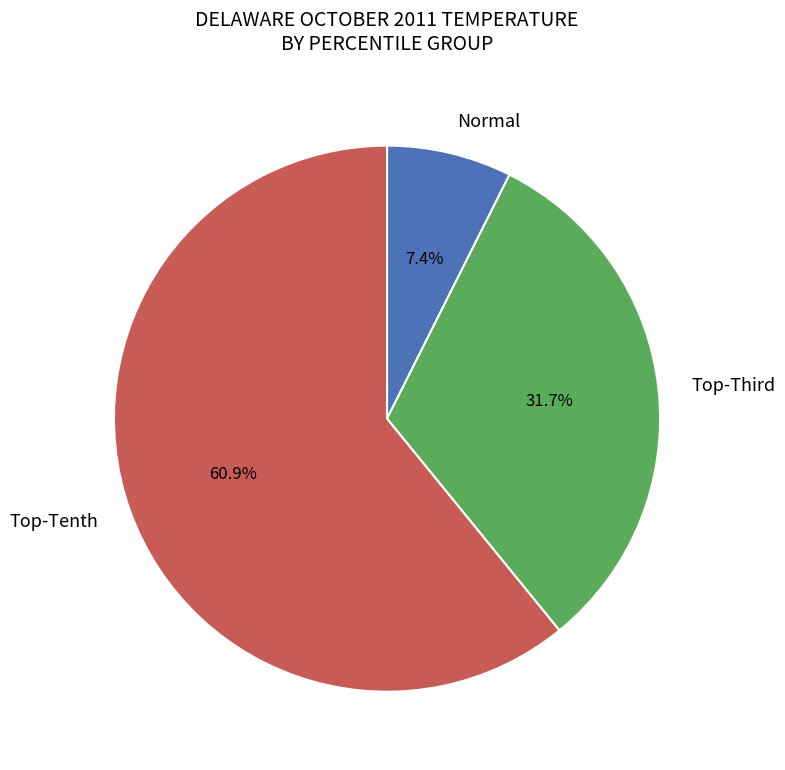

Rank the categories by value from lowest to highest.

Normal, Top-Third, Top-Tenth